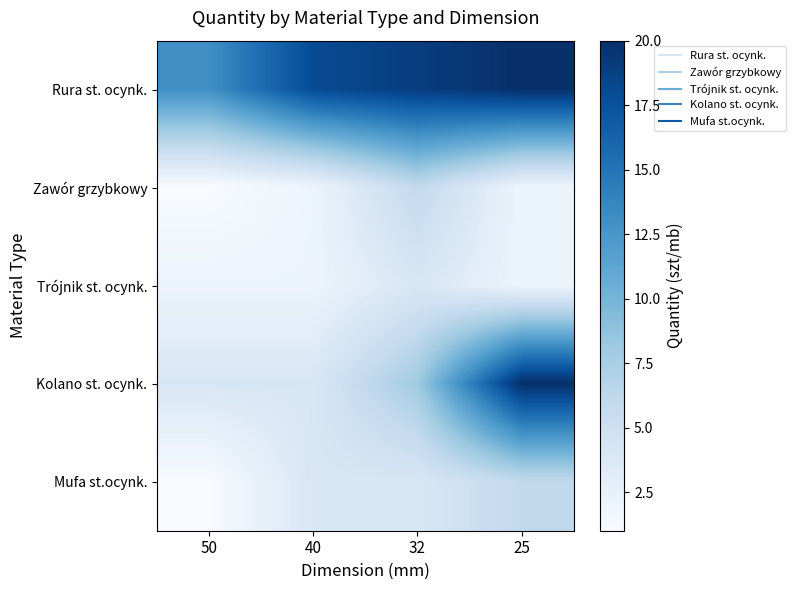

Reading right to left, what are all the values shown in this chart?

Rura st. ocynk.: 25=20	32=19	40=18	50=13
Zawór grzybkowy: 25=2	32=6	40=2	50=1
Trójnik st. ocynk.: 25=2	32=4	40=2	50=2
Kolano st. ocynk.: 25=20	32=8	40=4	50=4
Mufa st.ocynk.: 25=6	32=4	40=4	50=1